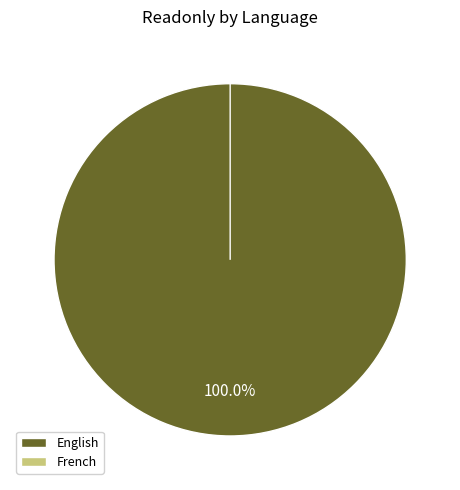

Which category accounts for the majority?

English